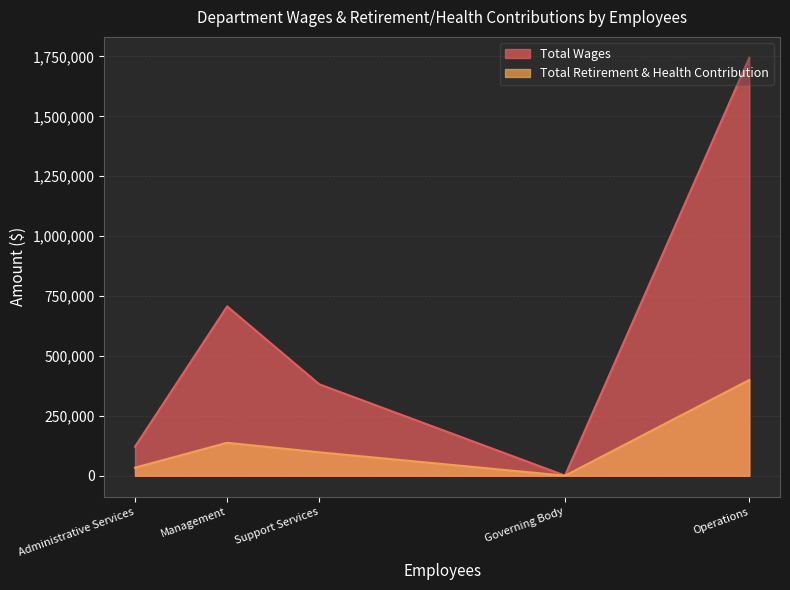

Is the value of Total Wages at Operations greater than the value of Total Retirement & Health Contribution at Administrative Services?

Yes